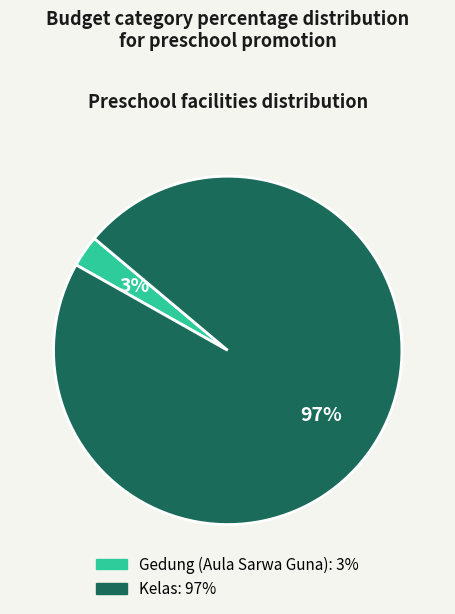

Between Kelas and Gedung (Aula Sarwa Guna), which is larger?

Kelas